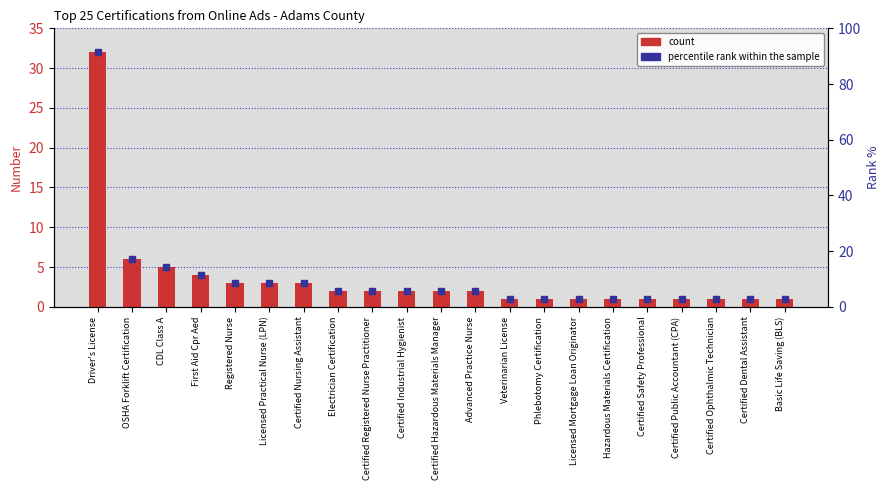

Which series reaches the maximum Y coordinate?

count